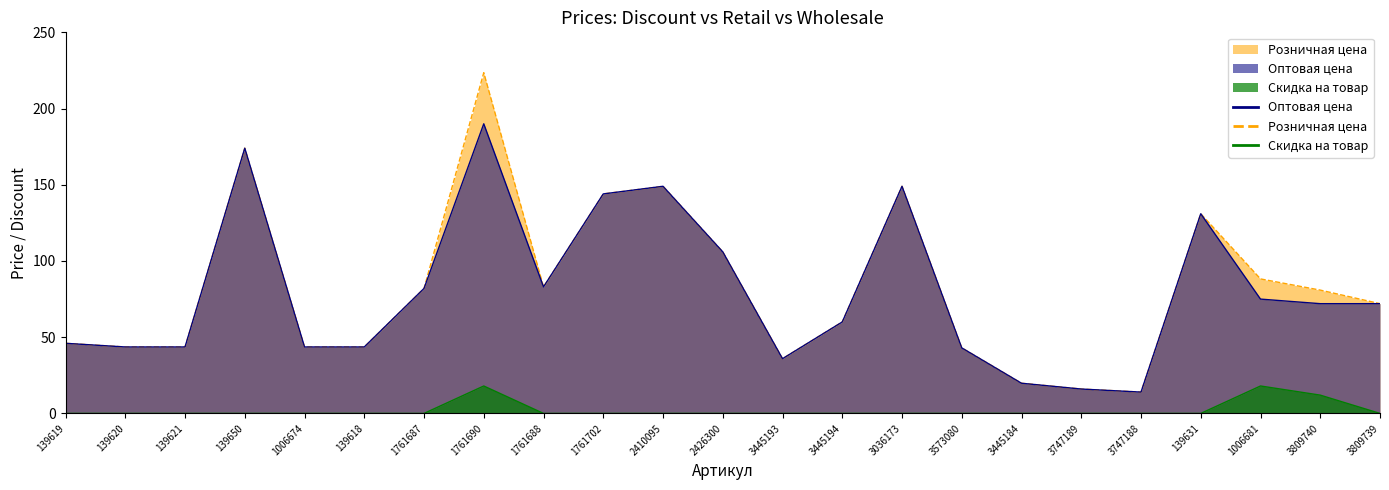

List the labels in order of Скидка на товар value, largest first.

1761690, 1006681, 3809740, 139619, 139620, 139621, 139650, 1006674, 139618, 1761687, 1761688, 1761702, 2410095, 2426300, 3445193, 3445194, 3036173, 3573080, 3445184, 3747189, 3747188, 139631, 3809739